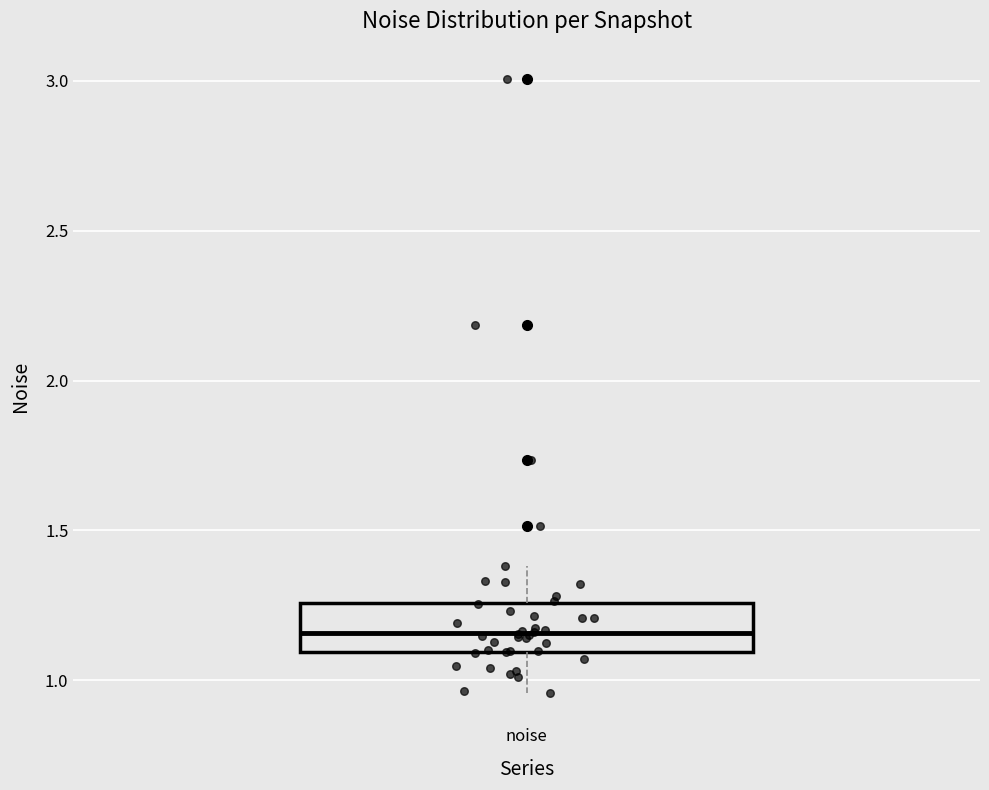

Read this box plot against the y-axis: the position of the median line, the range covered by the box, and the ends of both whiskers. The values are not printed on the chart, so give them approximately, as read against the axis.

median 1.15, box 1.10 to 1.25, whiskers 0.95 to 1.40